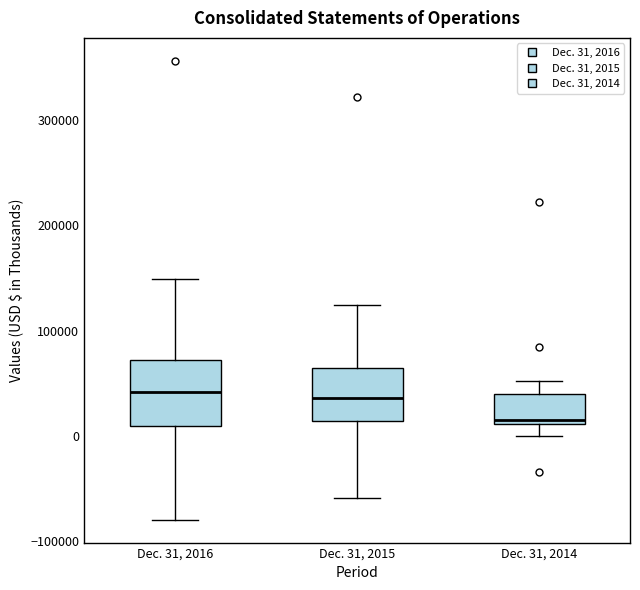

Reading left to right, read every box against the y-axis: the position of its median line, the range the box covers, and the ends of its whiskers. The values are not printed on the chart, so give them approximately, as read against the axis.

Dec. 31, 2016: median 40000, box 10000 to 70000, whiskers -80000 to 150000
Dec. 31, 2015: median 40000, box 10000 to 60000, whiskers -60000 to 120000
Dec. 31, 2014: median 20000, box 10000 to 40000, whiskers 0 to 50000